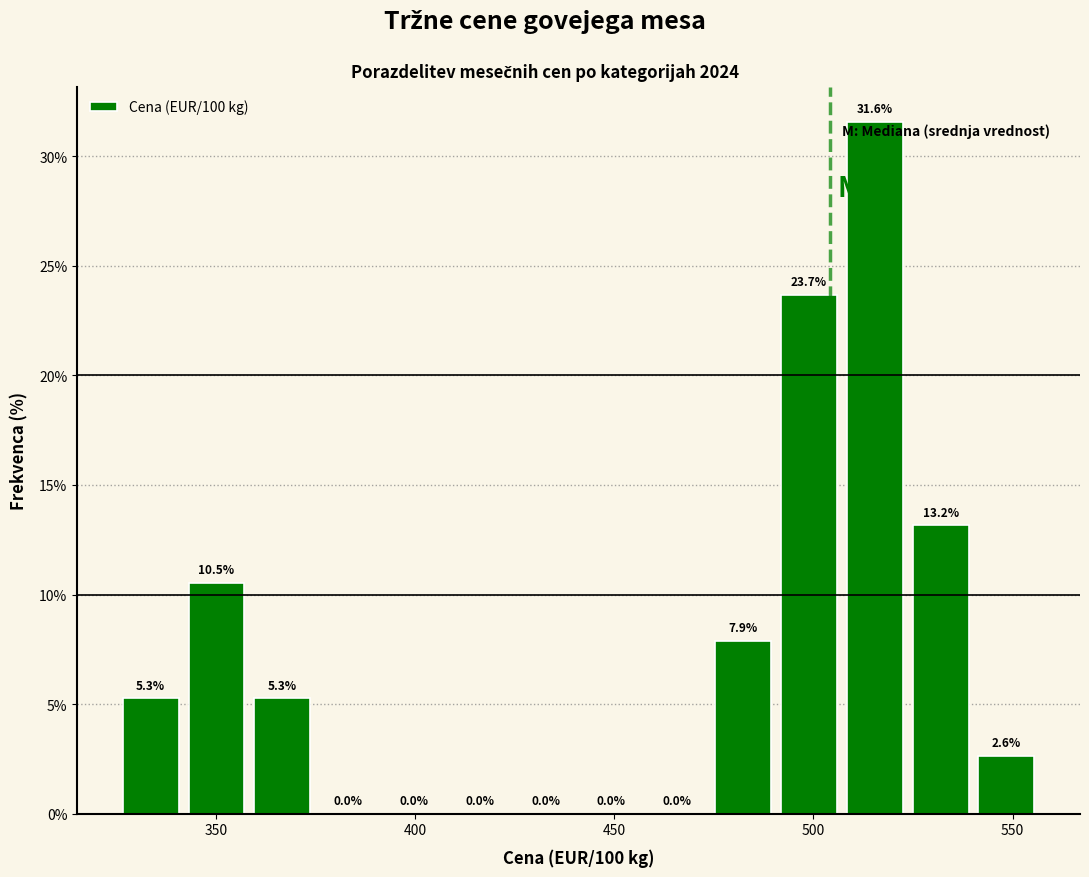

Read against the x-axis, roughly where is the centre of the tallest bar?

515